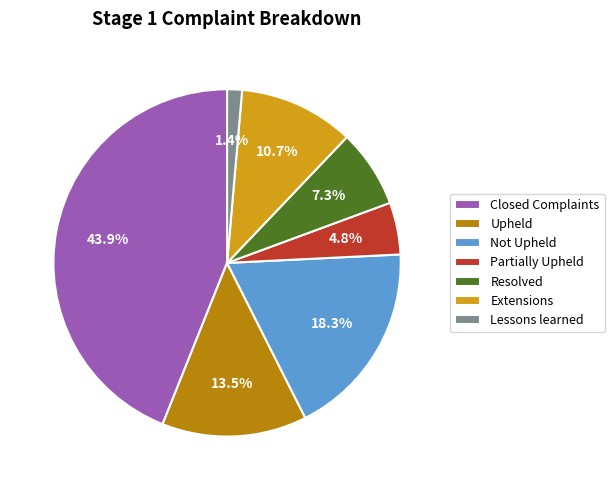

Which category has the biggest portion of the pie?

Closed Complaints